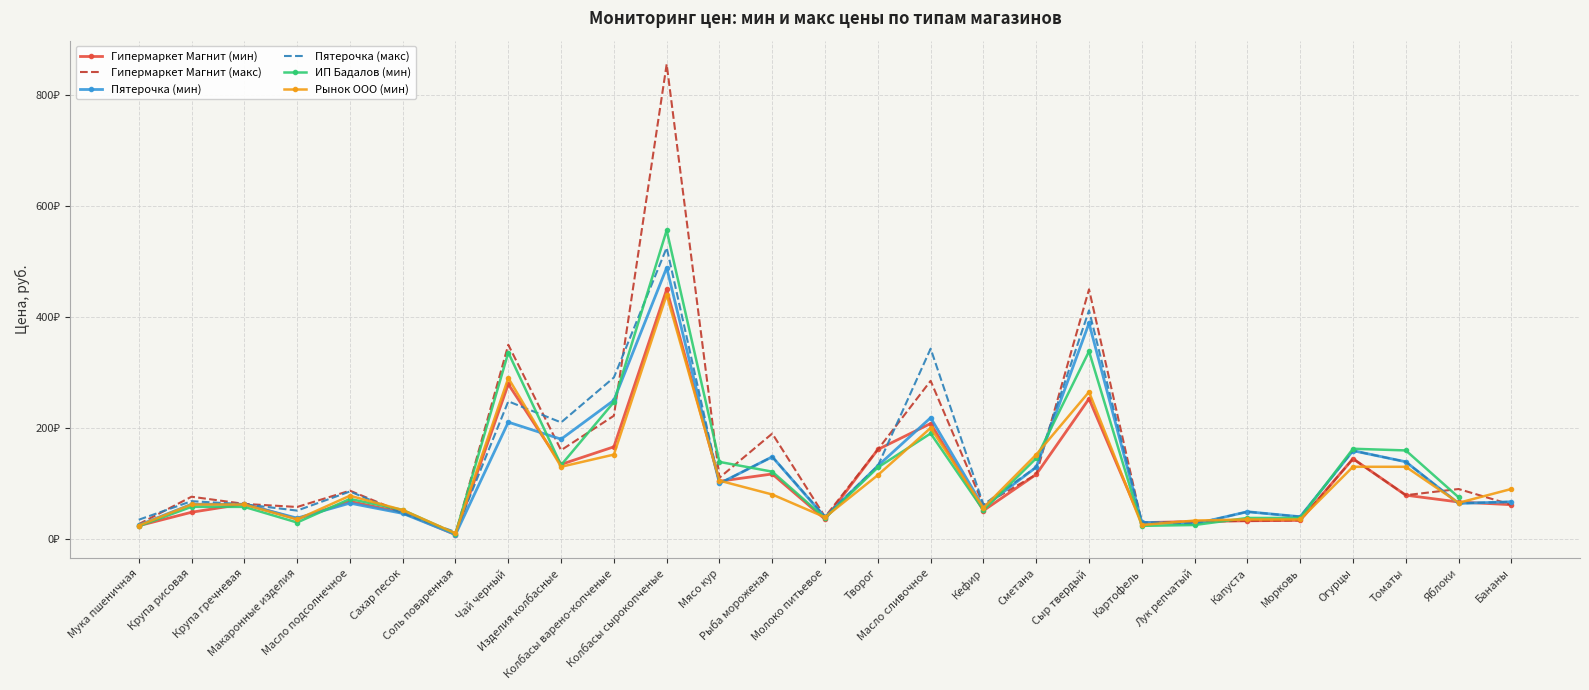

How many times do Гипермаркет Магнит (мин) and ИП Бадалов (мин) cross each other?

9